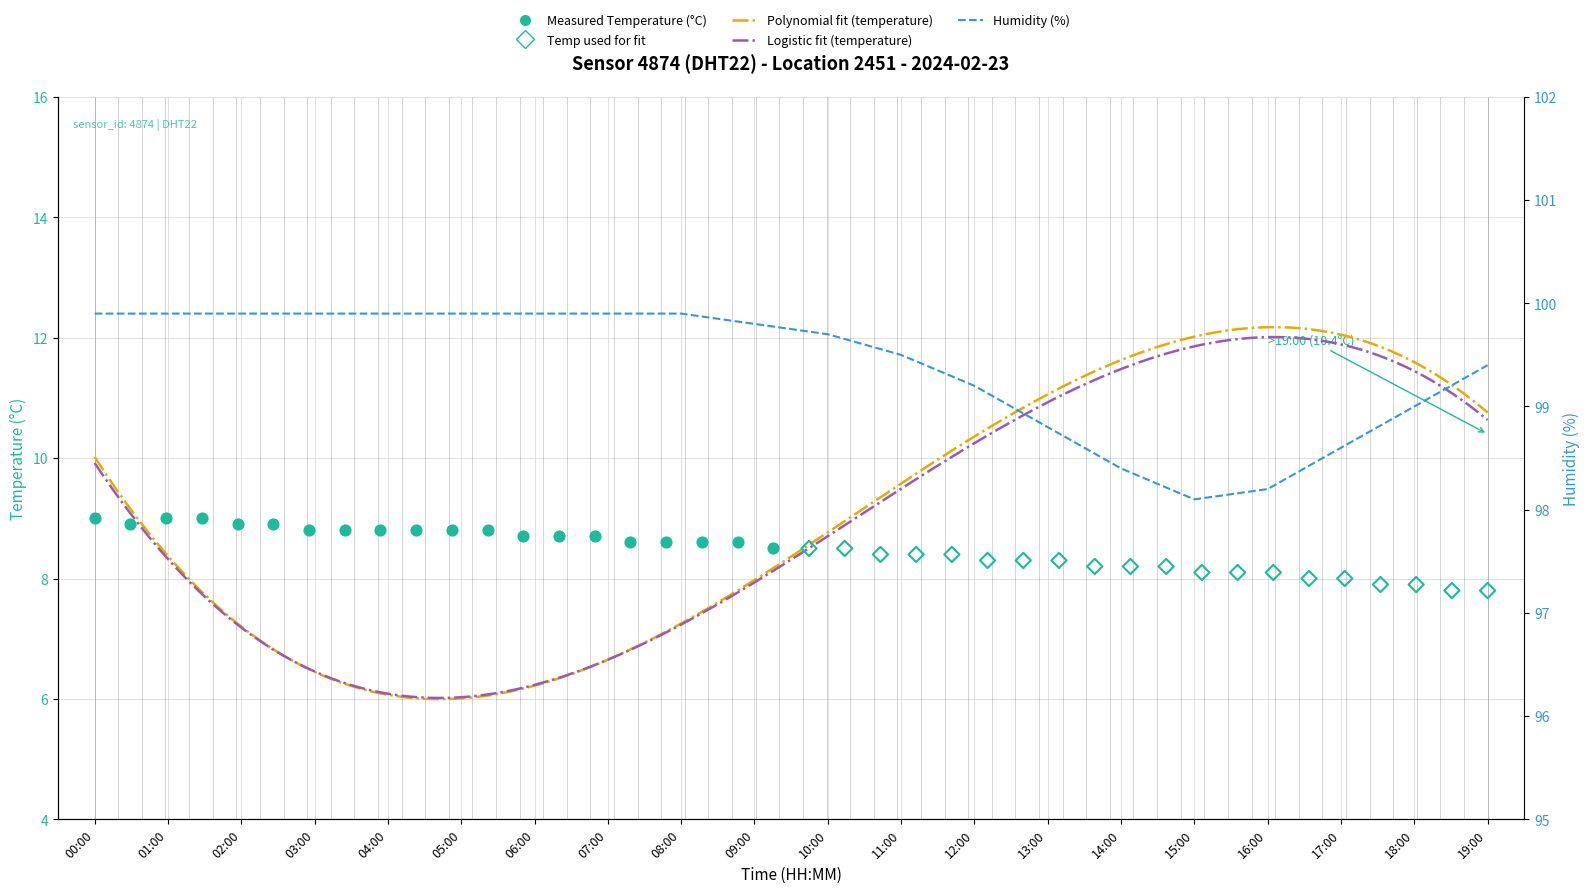

Between 18:00 and 11:00, which is larger?

11:00